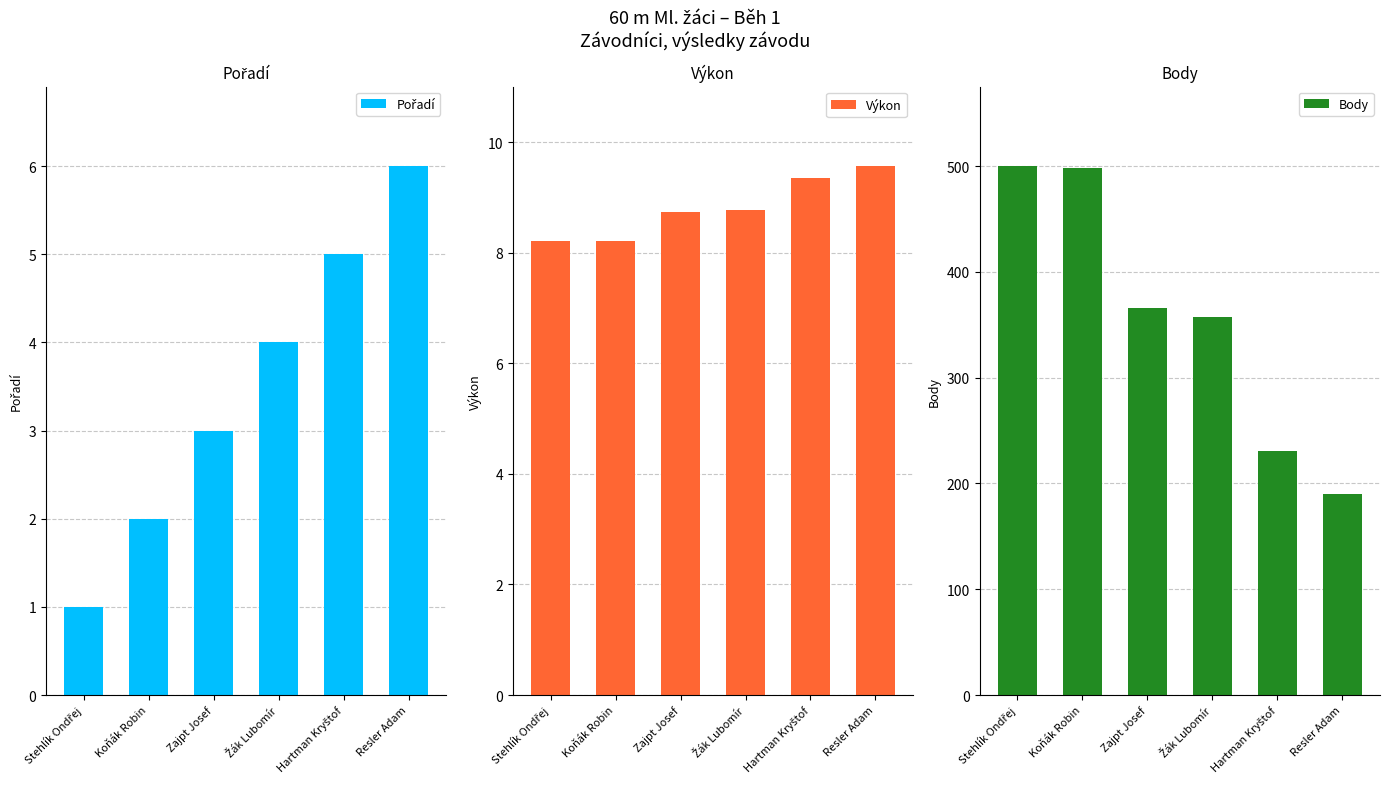

What is the difference between the Body values at Koňák Robin and Hartman Kryštof?

267.0